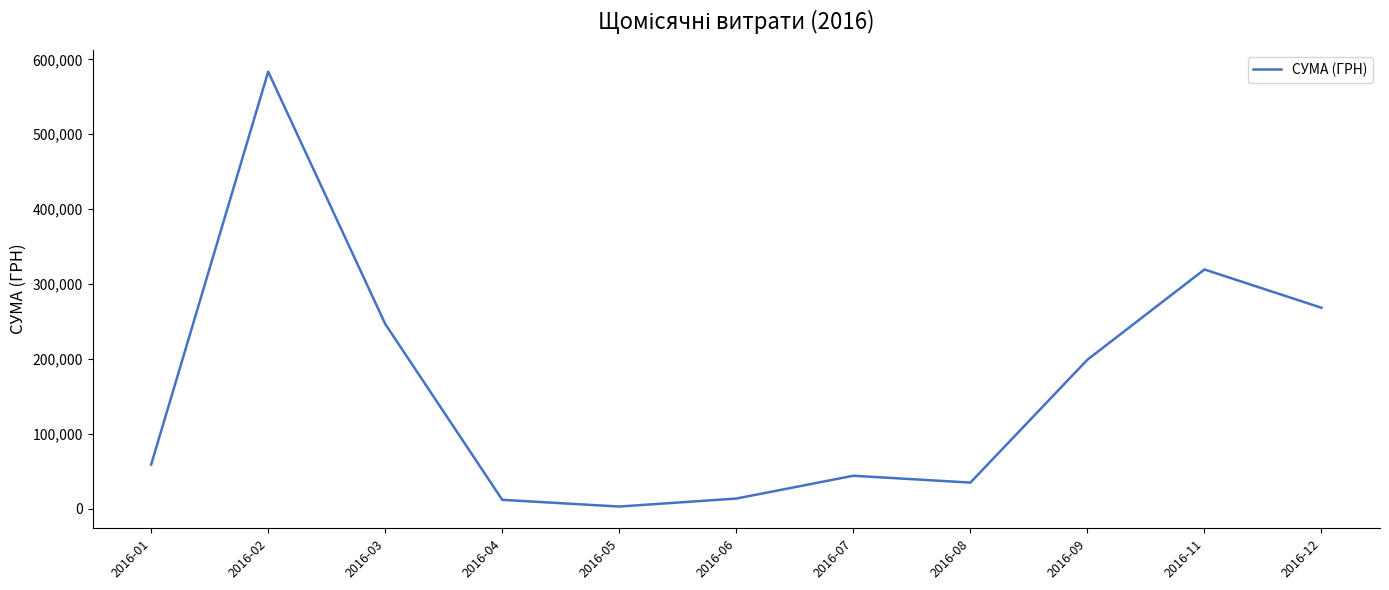

Read the value at 2016-06.

13841.3